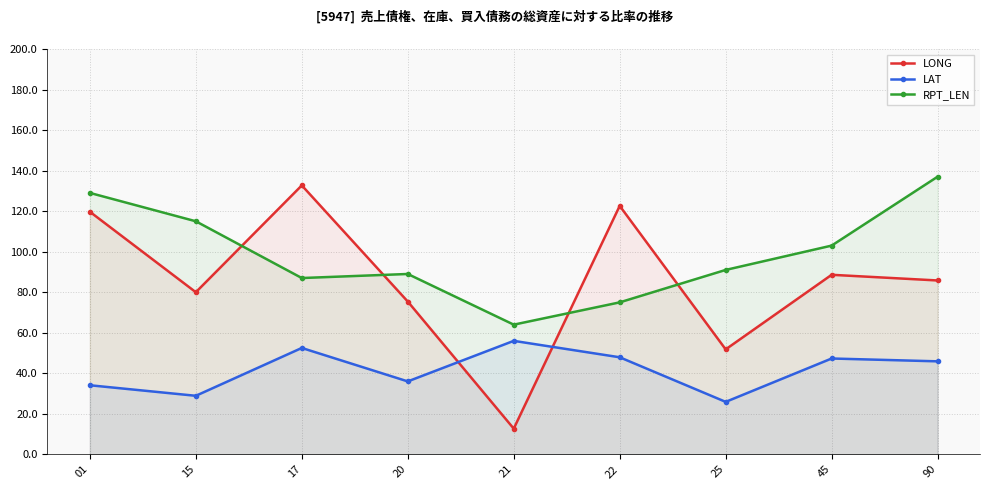

How many series are shown in this chart?

3